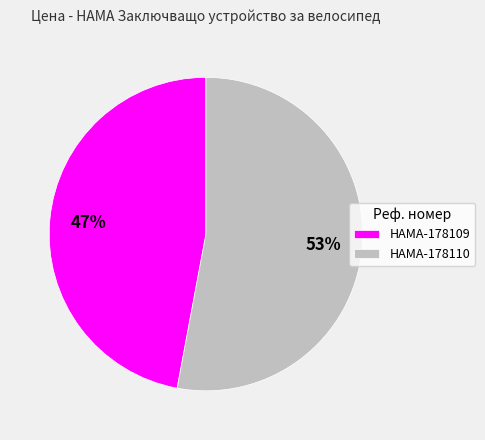

What is the majority slice?

HAMA-178110